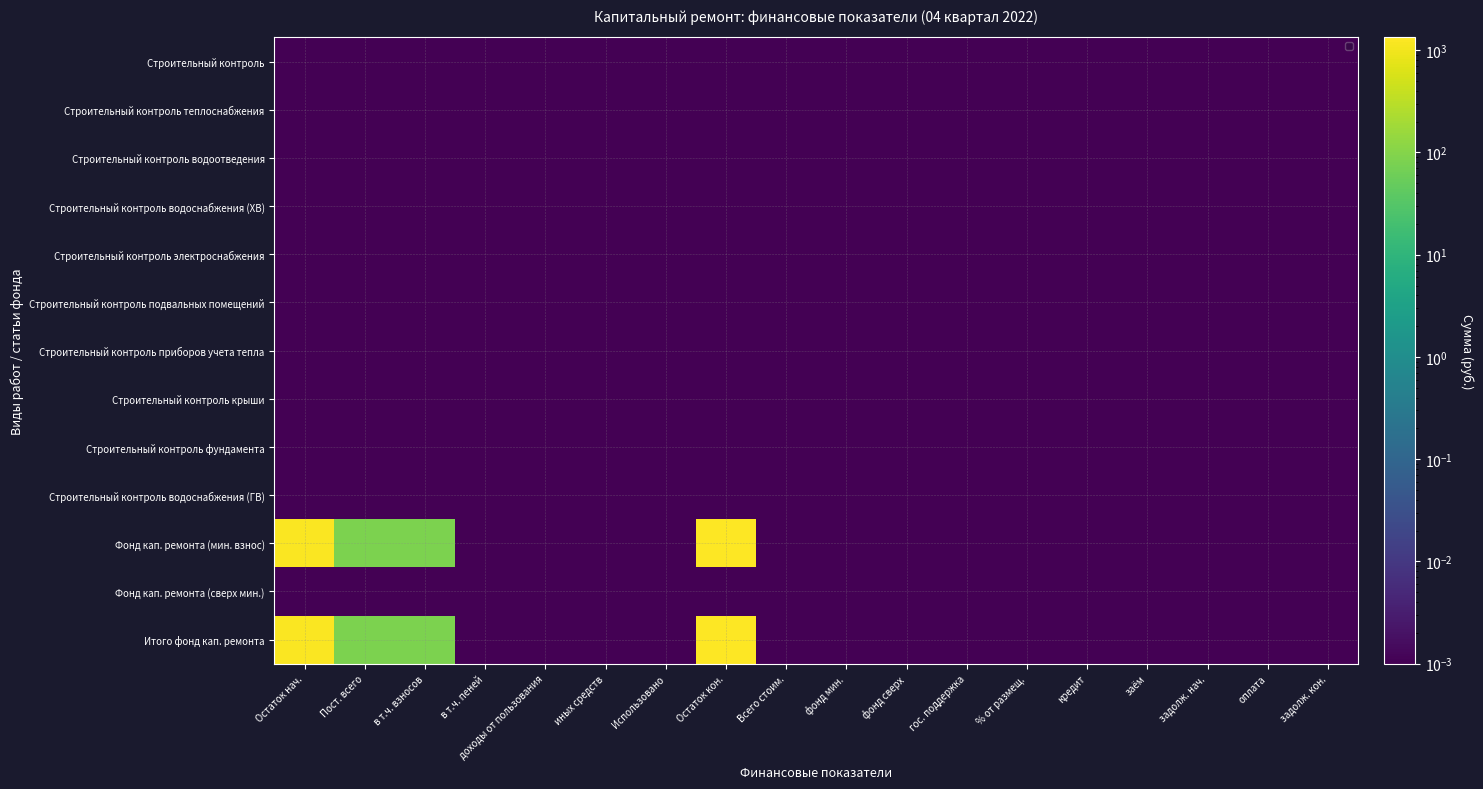

Reading right to left, extract all data points from this chart.

Строительный контроль: задолж. кон.=0.0	оплата=0.0	задолж. нач.=0.0	заём=0.0	кредит=0.0	% от размещ.=0.0	гос. поддержка=0.0	фонд сверх=0.0	фонд мин.=0.0	Всего стоим.=0.0	Остаток кон.=0.0	Использовано=0.0	иных средств=0.0	доходы от пользования=0.0	в т.ч. пеней=0.0	в т.ч. взносов=0.0	Пост. всего=0.0	Остаток нач.=0.0
Строительный контроль теплоснабжения: задолж. кон.=0.0	оплата=0.0	задолж. нач.=0.0	заём=0.0	кредит=0.0	% от размещ.=0.0	гос. поддержка=0.0	фонд сверх=0.0	фонд мин.=0.0	Всего стоим.=0.0	Остаток кон.=0.0	Использовано=0.0	иных средств=0.0	доходы от пользования=0.0	в т.ч. пеней=0.0	в т.ч. взносов=0.0	Пост. всего=0.0	Остаток нач.=0.0
Строительный контроль водоотведения: задолж. кон.=0.0	оплата=0.0	задолж. нач.=0.0	заём=0.0	кредит=0.0	% от размещ.=0.0	гос. поддержка=0.0	фонд сверх=0.0	фонд мин.=0.0	Всего стоим.=0.0	Остаток кон.=0.0	Использовано=0.0	иных средств=0.0	доходы от пользования=0.0	в т.ч. пеней=0.0	в т.ч. взносов=0.0	Пост. всего=0.0	Остаток нач.=0.0
Строительный контроль водоснабжения (ХВ): задолж. кон.=0.0	оплата=0.0	задолж. нач.=0.0	заём=0.0	кредит=0.0	% от размещ.=0.0	гос. поддержка=0.0	фонд сверх=0.0	фонд мин.=0.0	Всего стоим.=0.0	Остаток кон.=0.0	Использовано=0.0	иных средств=0.0	доходы от пользования=0.0	в т.ч. пеней=0.0	в т.ч. взносов=0.0	Пост. всего=0.0	Остаток нач.=0.0
Строительный контроль электроснабжения: задолж. кон.=0.0	оплата=0.0	задолж. нач.=0.0	заём=0.0	кредит=0.0	% от размещ.=0.0	гос. поддержка=0.0	фонд сверх=0.0	фонд мин.=0.0	Всего стоим.=0.0	Остаток кон.=0.0	Использовано=0.0	иных средств=0.0	доходы от пользования=0.0	в т.ч. пеней=0.0	в т.ч. взносов=0.0	Пост. всего=0.0	Остаток нач.=0.0
Строительный контроль подвальных помещений: задолж. кон.=0.0	оплата=0.0	задолж. нач.=0.0	заём=0.0	кредит=0.0	% от размещ.=0.0	гос. поддержка=0.0	фонд сверх=0.0	фонд мин.=0.0	Всего стоим.=0.0	Остаток кон.=0.0	Использовано=0.0	иных средств=0.0	доходы от пользования=0.0	в т.ч. пеней=0.0	в т.ч. взносов=0.0	Пост. всего=0.0	Остаток нач.=0.0
Строительный контроль приборов учета тепла: задолж. кон.=0.0	оплата=0.0	задолж. нач.=0.0	заём=0.0	кредит=0.0	% от размещ.=0.0	гос. поддержка=0.0	фонд сверх=0.0	фонд мин.=0.0	Всего стоим.=0.0	Остаток кон.=0.0	Использовано=0.0	иных средств=0.0	доходы от пользования=0.0	в т.ч. пеней=0.0	в т.ч. взносов=0.0	Пост. всего=0.0	Остаток нач.=0.0
Строительный контроль крыши: задолж. кон.=0.0	оплата=0.0	задолж. нач.=0.0	заём=0.0	кредит=0.0	% от размещ.=0.0	гос. поддержка=0.0	фонд сверх=0.0	фонд мин.=0.0	Всего стоим.=0.0	Остаток кон.=0.0	Использовано=0.0	иных средств=0.0	доходы от пользования=0.0	в т.ч. пеней=0.0	в т.ч. взносов=0.0	Пост. всего=0.0	Остаток нач.=0.0
Строительный контроль фундамента: задолж. кон.=0.0	оплата=0.0	задолж. нач.=0.0	заём=0.0	кредит=0.0	% от размещ.=0.0	гос. поддержка=0.0	фонд сверх=0.0	фонд мин.=0.0	Всего стоим.=0.0	Остаток кон.=0.0	Использовано=0.0	иных средств=0.0	доходы от пользования=0.0	в т.ч. пеней=0.0	в т.ч. взносов=0.0	Пост. всего=0.0	Остаток нач.=0.0
Строительный контроль водоснабжения (ГВ): задолж. кон.=0.0	оплата=0.0	задолж. нач.=0.0	заём=0.0	кредит=0.0	% от размещ.=0.0	гос. поддержка=0.0	фонд сверх=0.0	фонд мин.=0.0	Всего стоим.=0.0	Остаток кон.=0.0	Использовано=0.0	иных средств=0.0	доходы от пользования=0.0	в т.ч. пеней=0.0	в т.ч. взносов=0.0	Пост. всего=0.0	Остаток нач.=0.0
Фонд кап. ремонта (мин. взнос): задолж. кон.=0.0	оплата=0.0	задолж. нач.=0.0	заём=0.0	кредит=0.0	% от размещ.=0.0	гос. поддержка=0.0	фонд сверх=0.0	фонд мин.=0.0	Всего стоим.=0.0	Остаток кон.=1334.3	Использовано=0.0	иных средств=0.0	доходы от пользования=0.0	в т.ч. пеней=0.0	в т.ч. взносов=81.6	Пост. всего=81.6	Остаток нач.=1252.7
Фонд кап. ремонта (сверх мин.): задолж. кон.=0.0	оплата=0.0	задолж. нач.=0.0	заём=0.0	кредит=0.0	% от размещ.=0.0	гос. поддержка=0.0	фонд сверх=0.0	фонд мин.=0.0	Всего стоим.=0.0	Остаток кон.=0.0	Использовано=0.0	иных средств=0.0	доходы от пользования=0.0	в т.ч. пеней=0.0	в т.ч. взносов=0.0	Пост. всего=0.0	Остаток нач.=0.0
Итого фонд кап. ремонта: задолж. кон.=0.0	оплата=0.0	задолж. нач.=0.0	заём=0.0	кредит=0.0	% от размещ.=0.0	гос. поддержка=0.0	фонд сверх=0.0	фонд мин.=0.0	Всего стоим.=0.0	Остаток кон.=1334.3	Использовано=0.0	иных средств=0.0	доходы от пользования=0.0	в т.ч. пеней=0.0	в т.ч. взносов=81.6	Пост. всего=81.6	Остаток нач.=1252.7